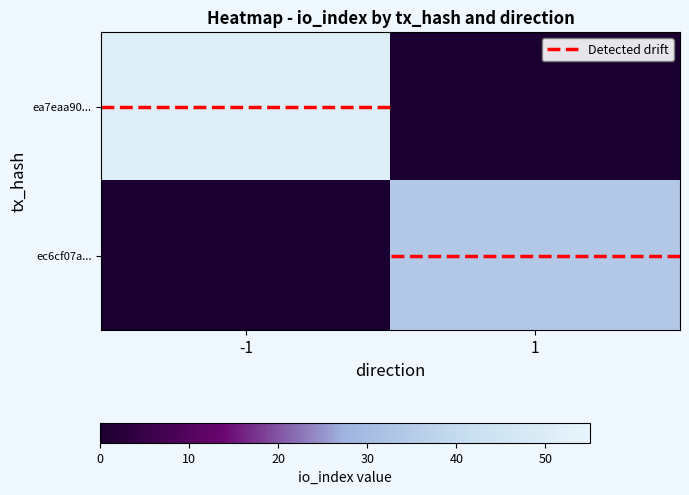

Which series has the largest range (max minus min)?

ea7eaa90...